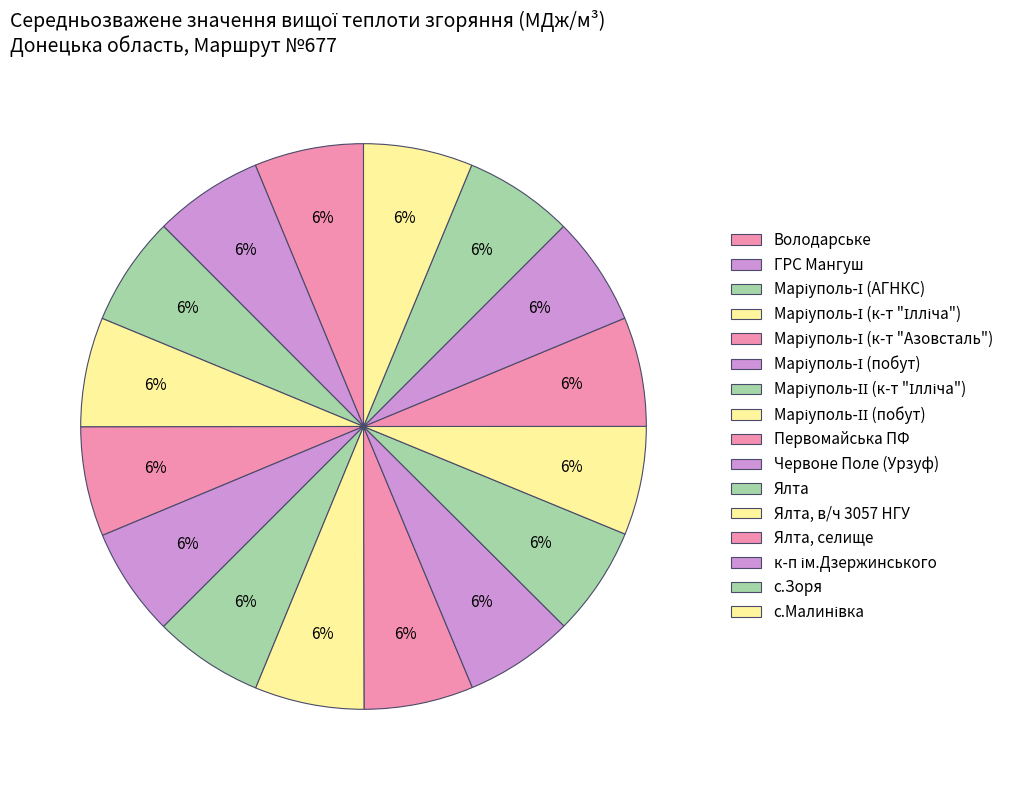

Which category has the smallest portion of the pie?

Маріуполь-І (побут)